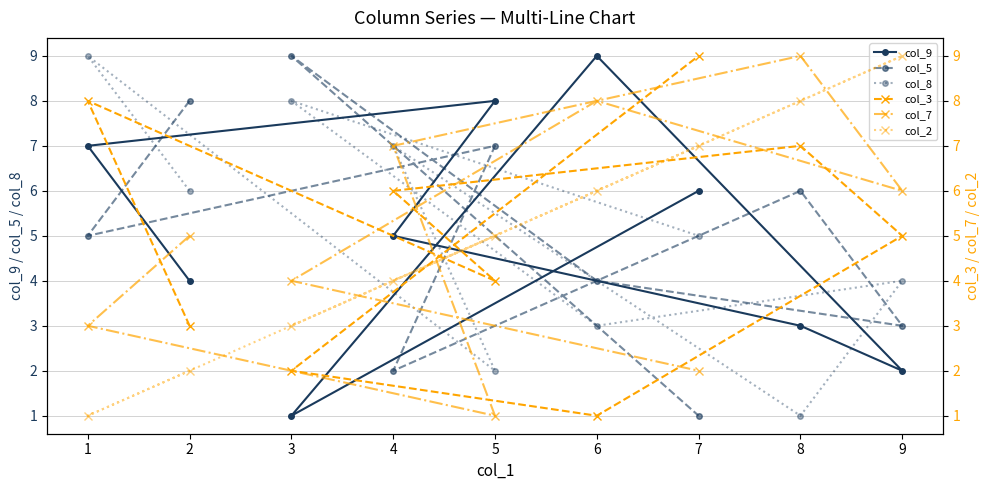

List the labels in order of col_8 value, largest first.

1, 3, 4, 2, 7, 9, 6, 5, 8